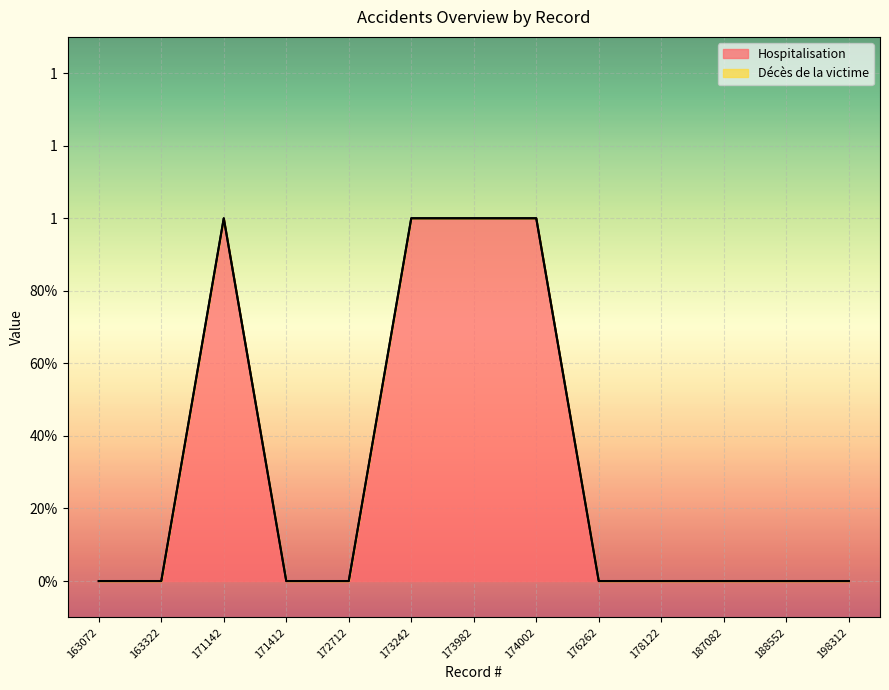

Reading right to left, transcribe all the data shown in this chart.

198312=0	188552=0	187082=0	178122=0	176262=0	174002=1	173982=1	173242=1	172712=0	171412=0	171142=1	163322=0	163072=0